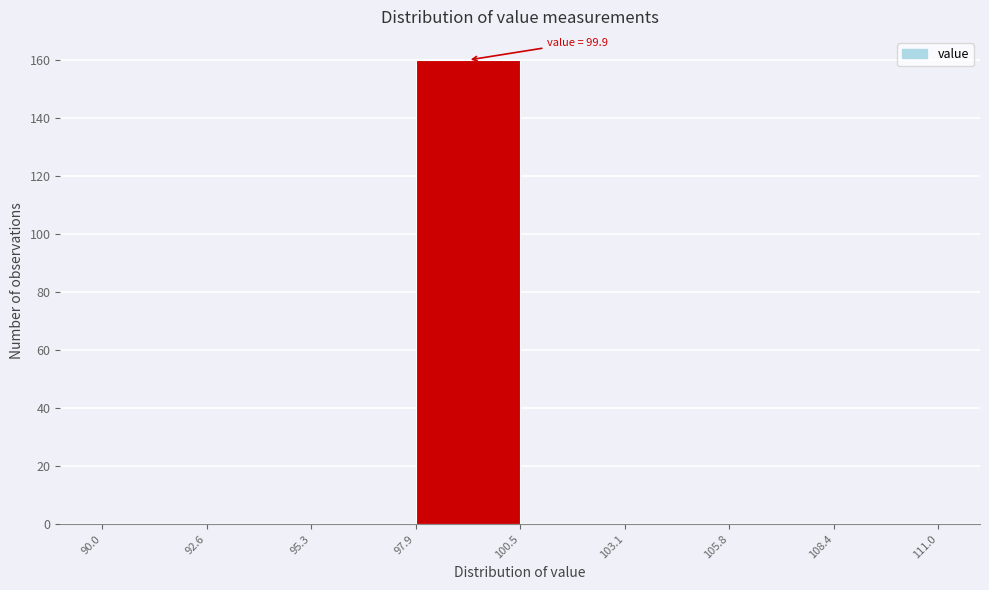

Over which range of the x-axis is the bar tallest?

97.9 to 100.5